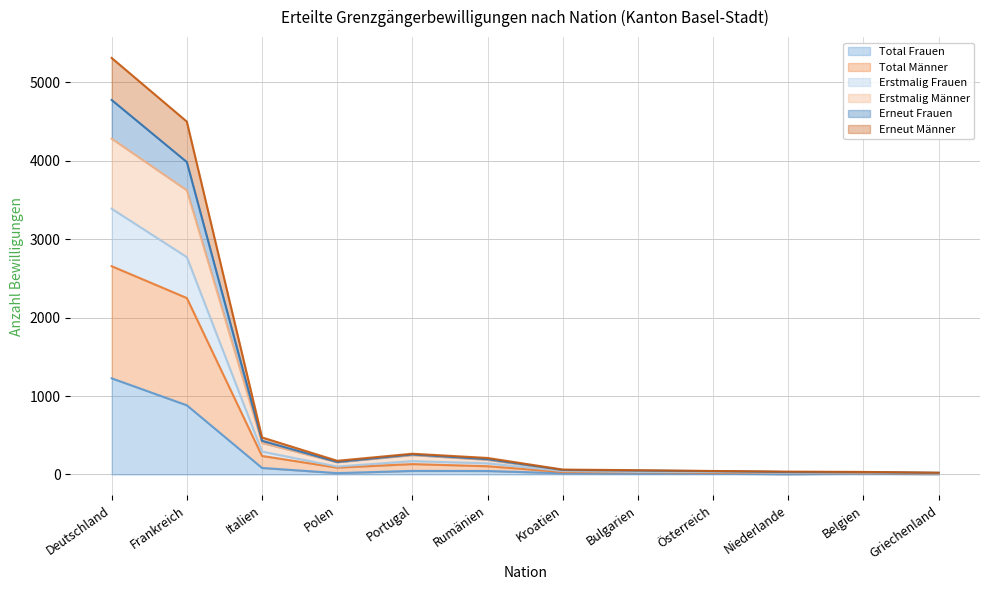

Which category has the highest value in the Total Frauen series?

Deutschland